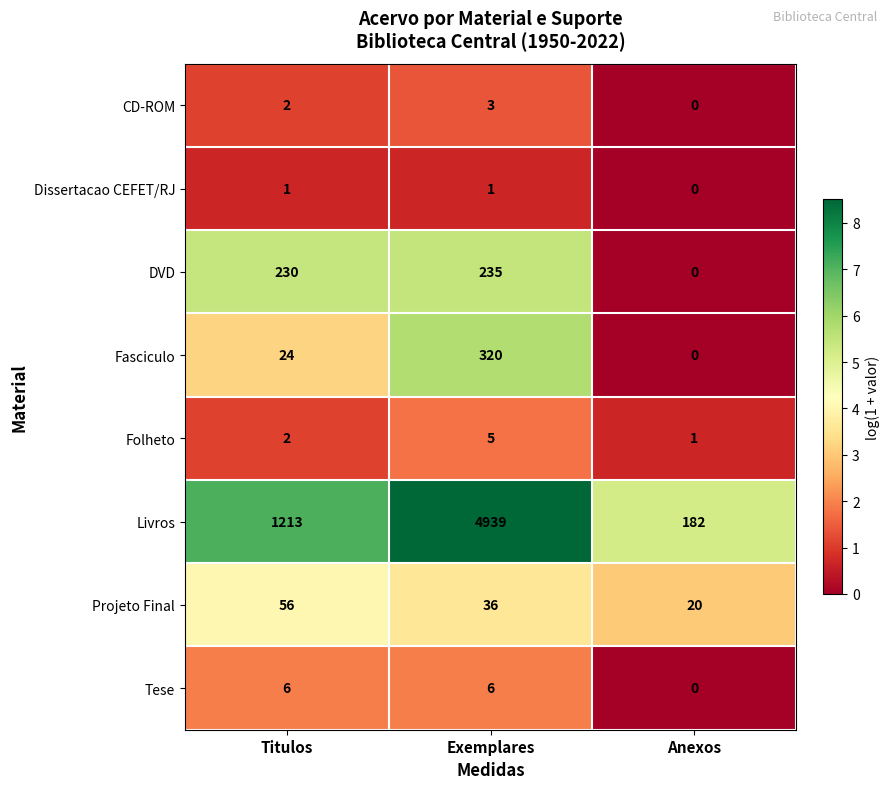

What is the difference between the highest and lowest values at Titulos?

1212